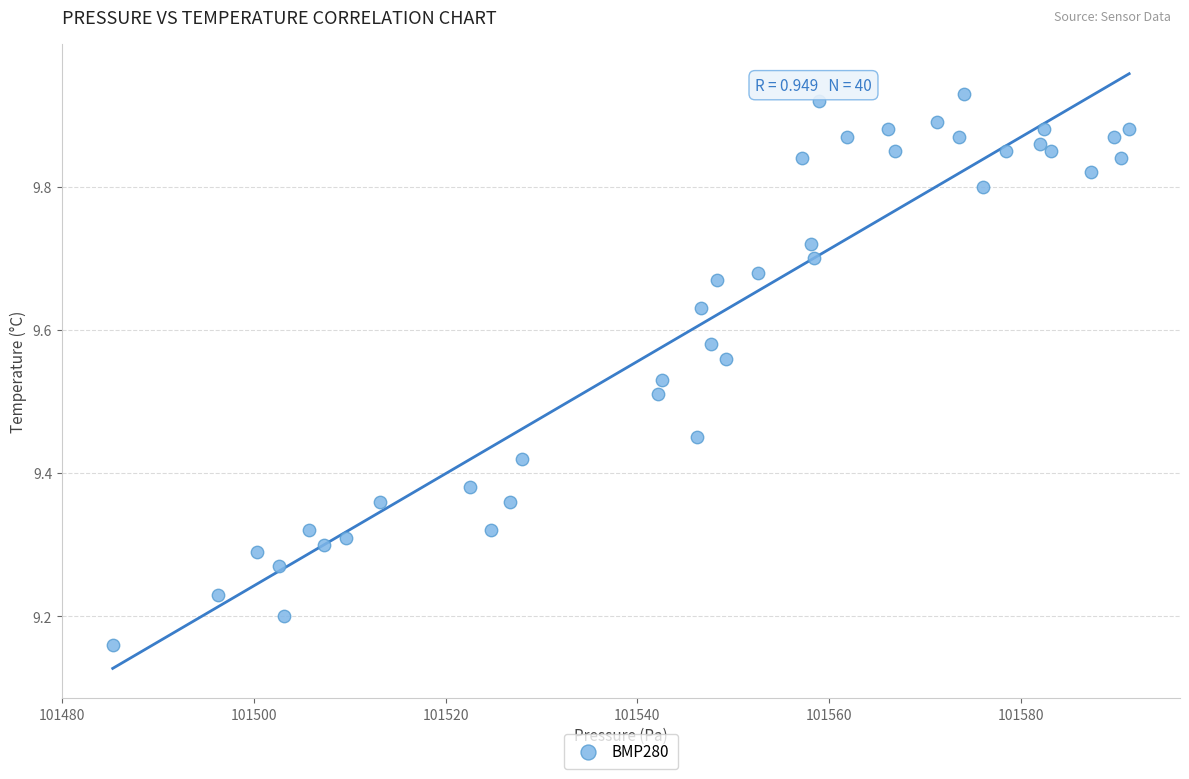

What is the range of X values (max minus min)?

106.1